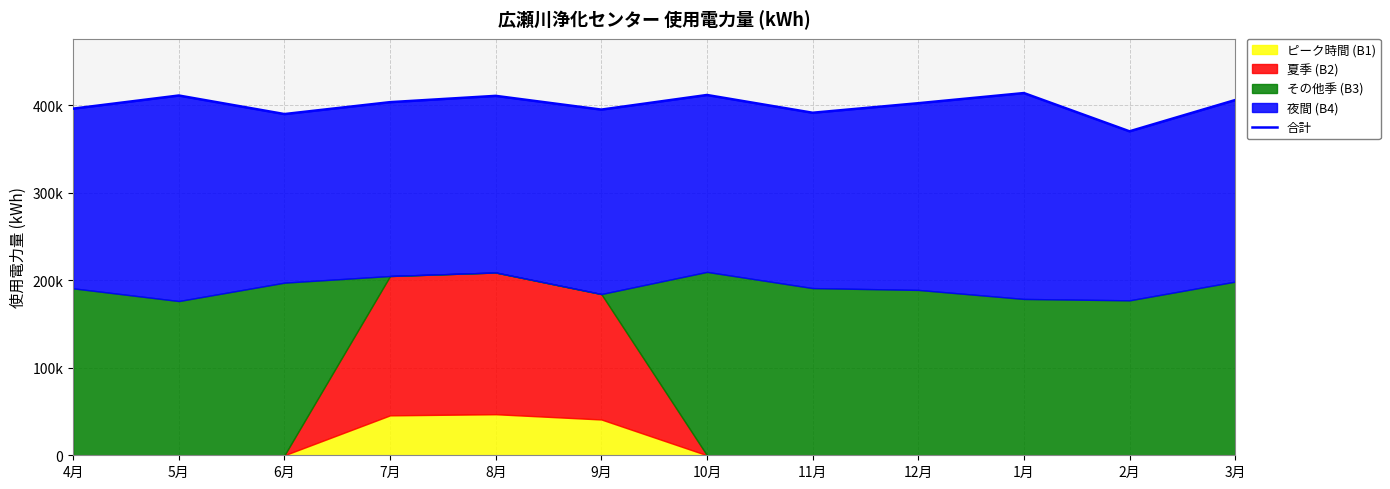

Does the chart display data point markers on the line(s)?

No